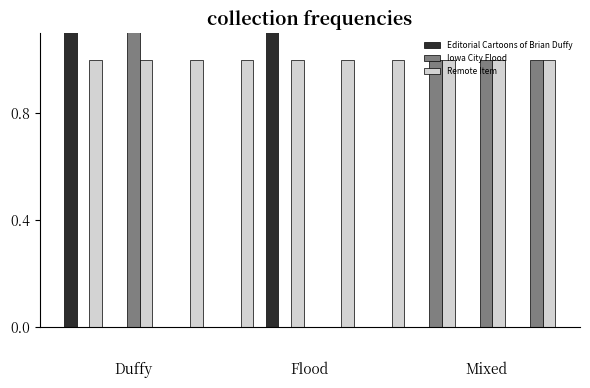

Does the chart contain stacked bars?

No